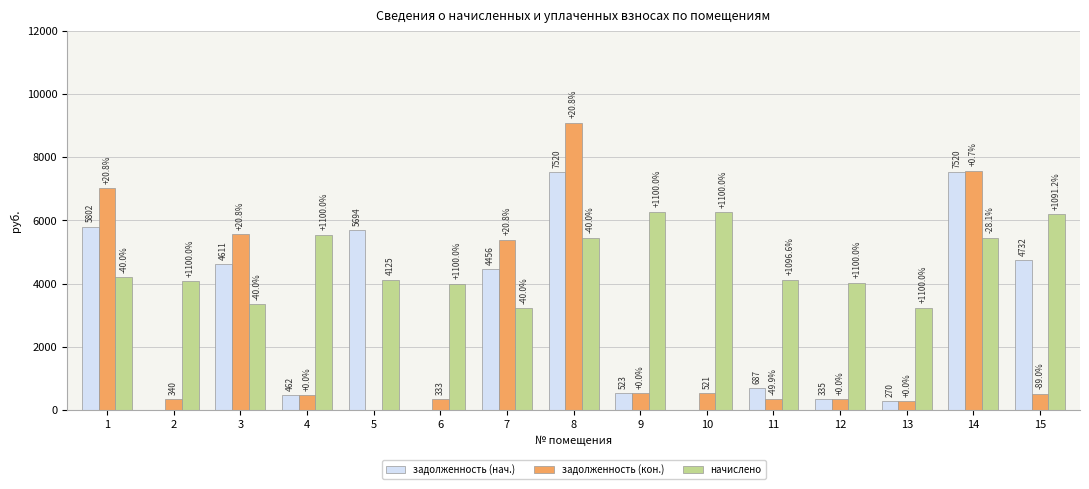

How many groups of bars are there?

15